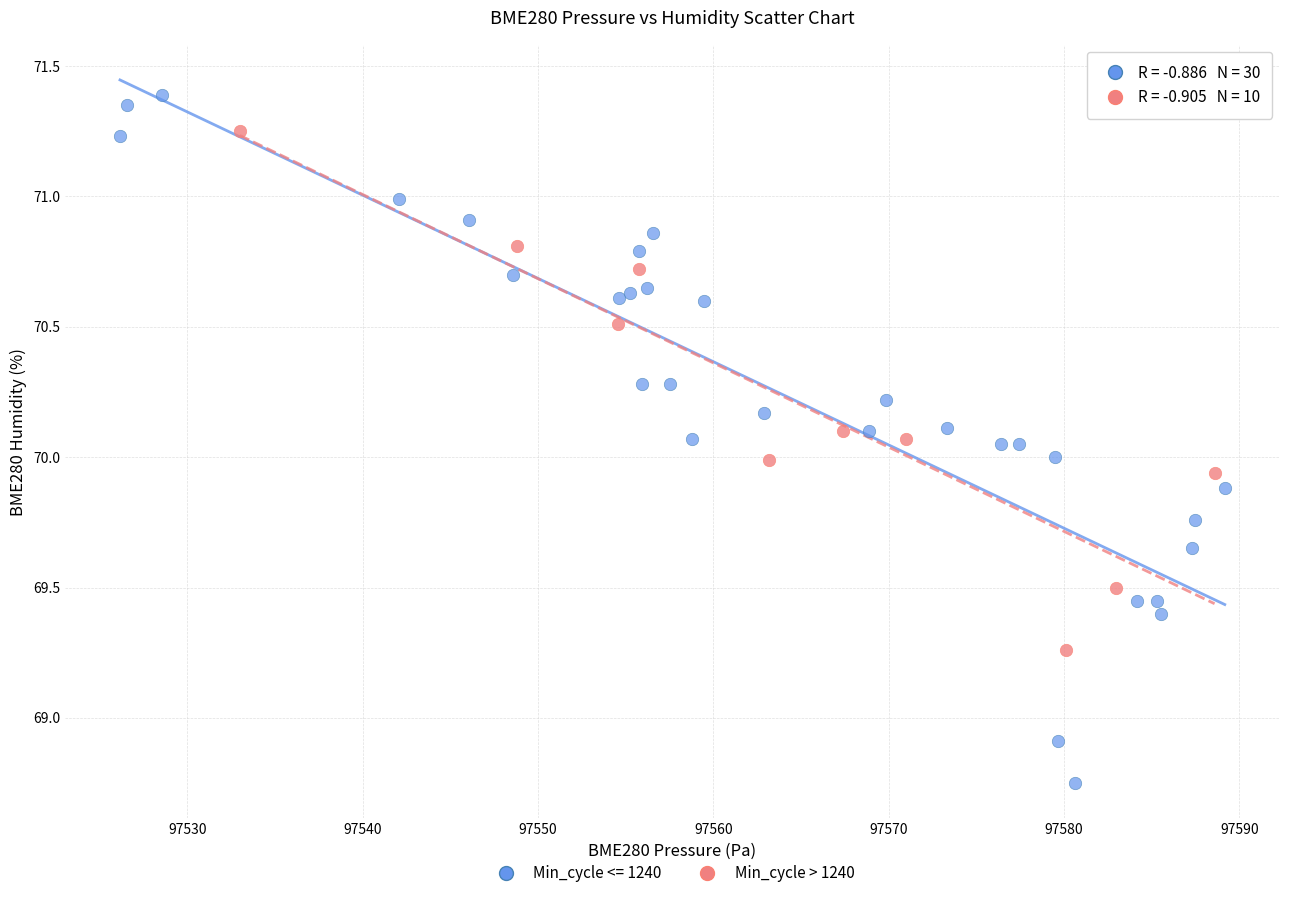

Which series contains the highest Y value?

Min_cycle <= 1240